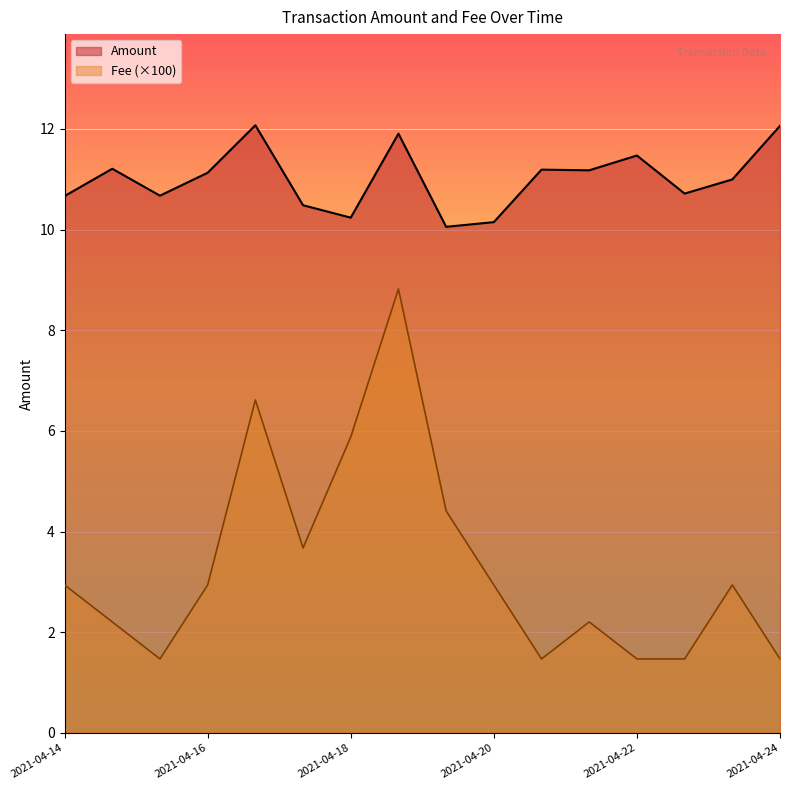

How many lines are shown in the chart?

2